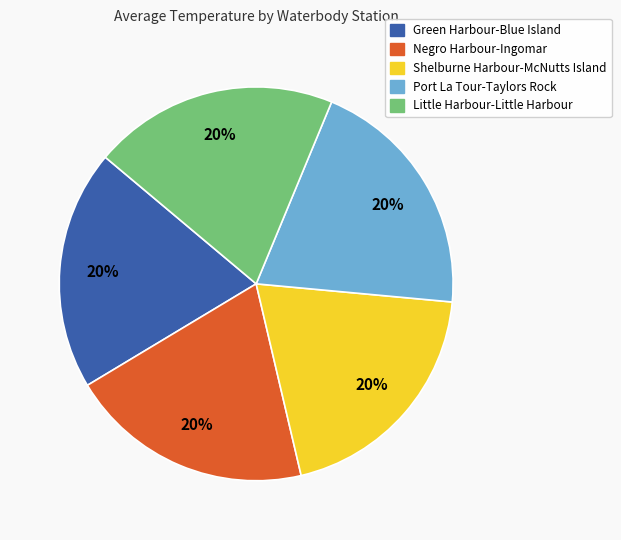

To the nearest percent, what is the average slice percentage?

20%